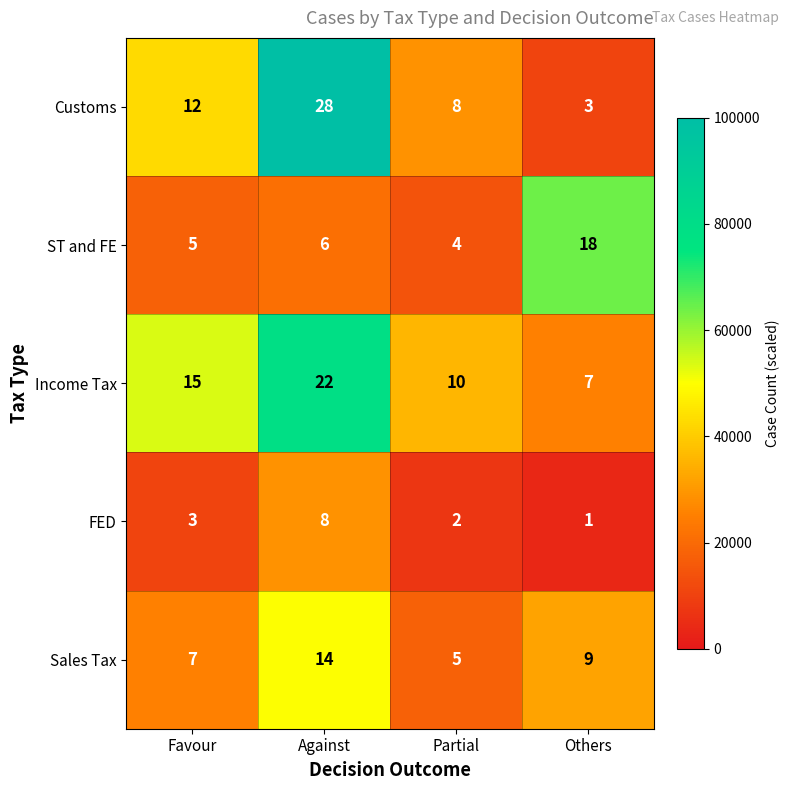

Reading left to right, what are all the values shown in this chart?

Customs: 12	28	8	3
ST and FE: 5	6	4	18
Income Tax: 15	22	10	7
FED: 3	8	2	1
Sales Tax: 7	14	5	9